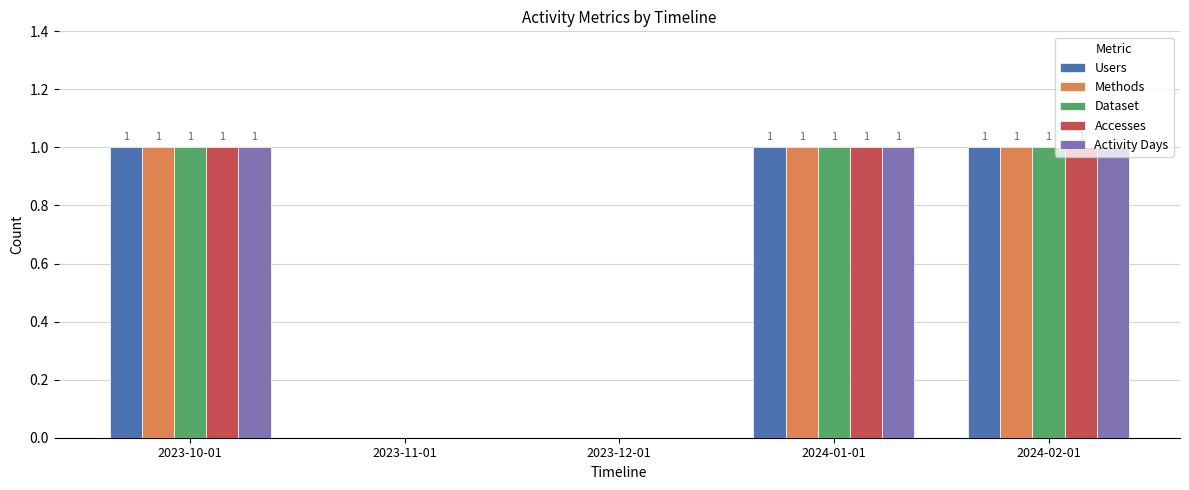

Is the value of Methods at 2023-12-01 greater than the value of Accesses at 2023-10-01?

No